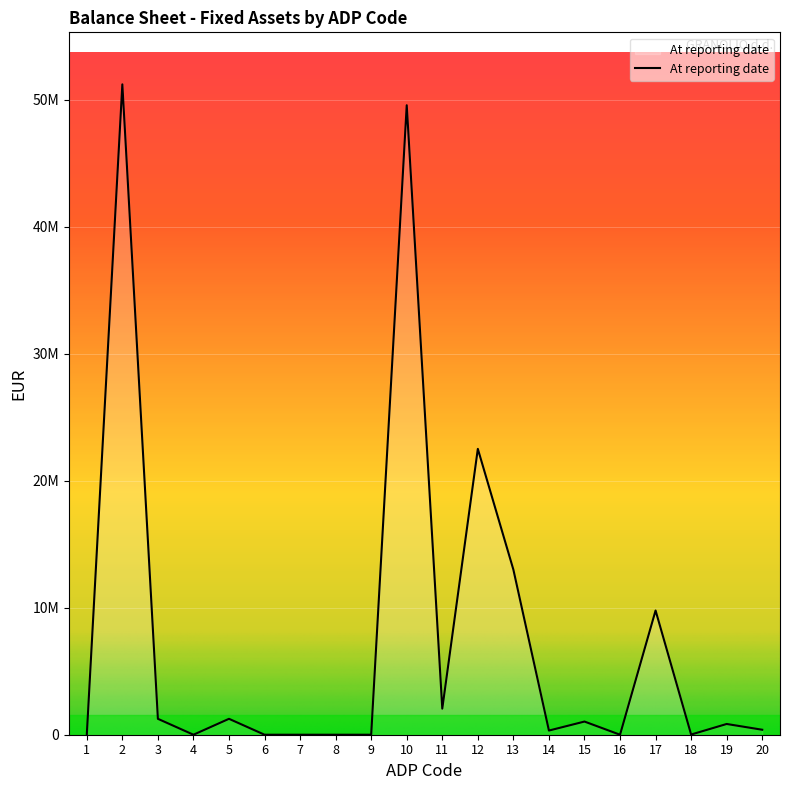

Does the chart have visible grid lines?

Yes